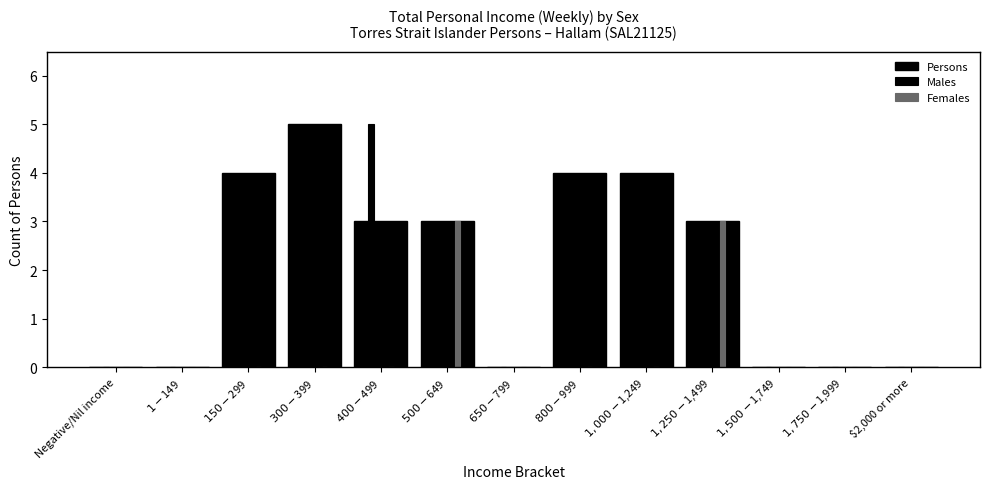

How many groups of bars are there?

13